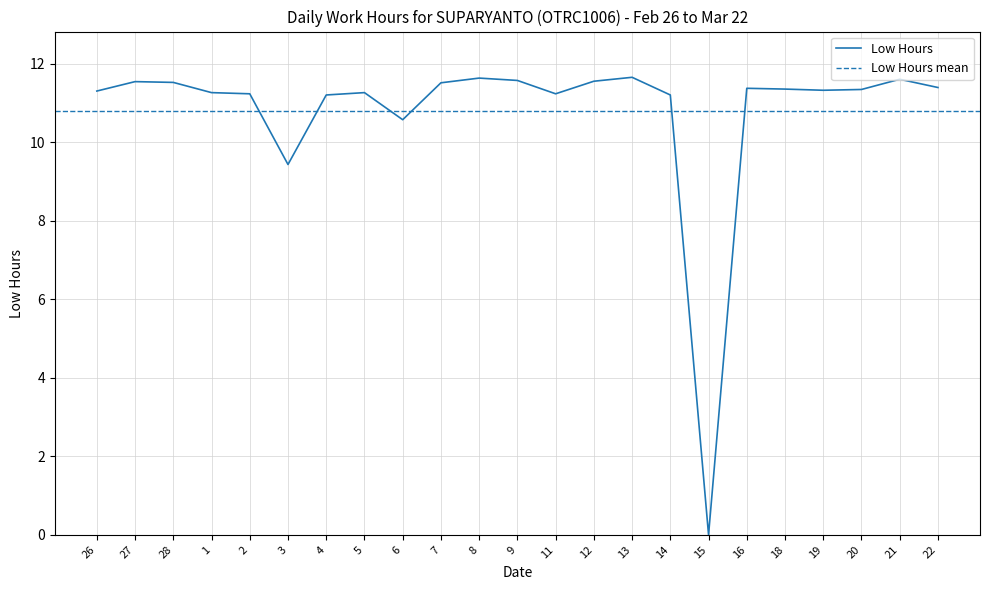

At which category does the data reach its first local valley?

3